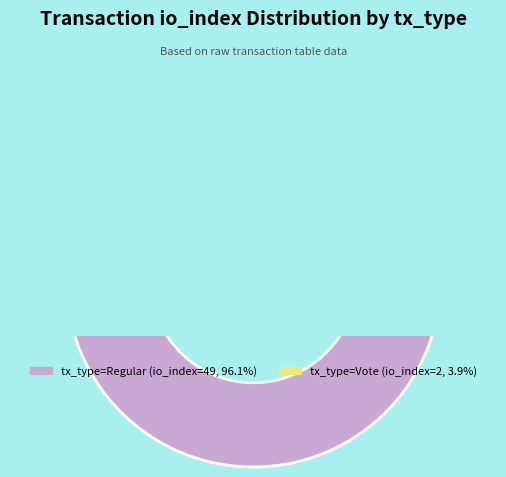

Is there a majority slice in this chart?

Yes